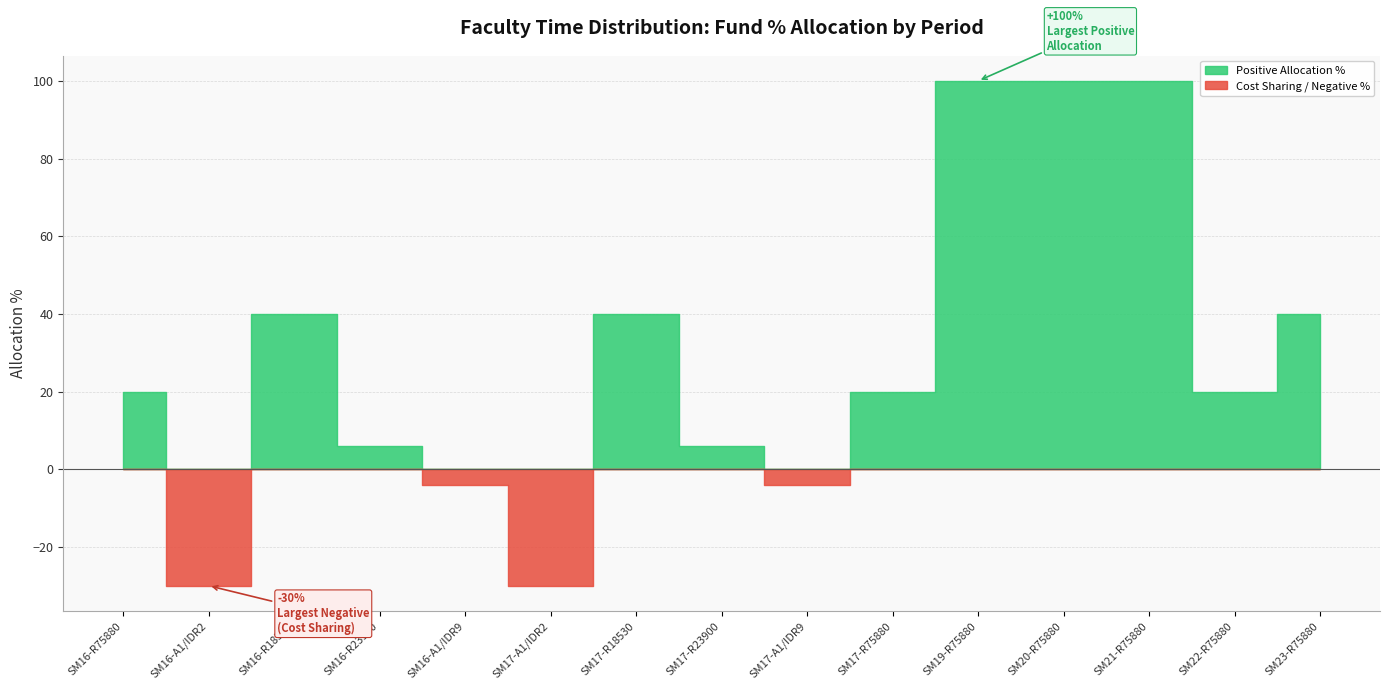

How many interior local peaks does the Cost Sharing % series have?

3